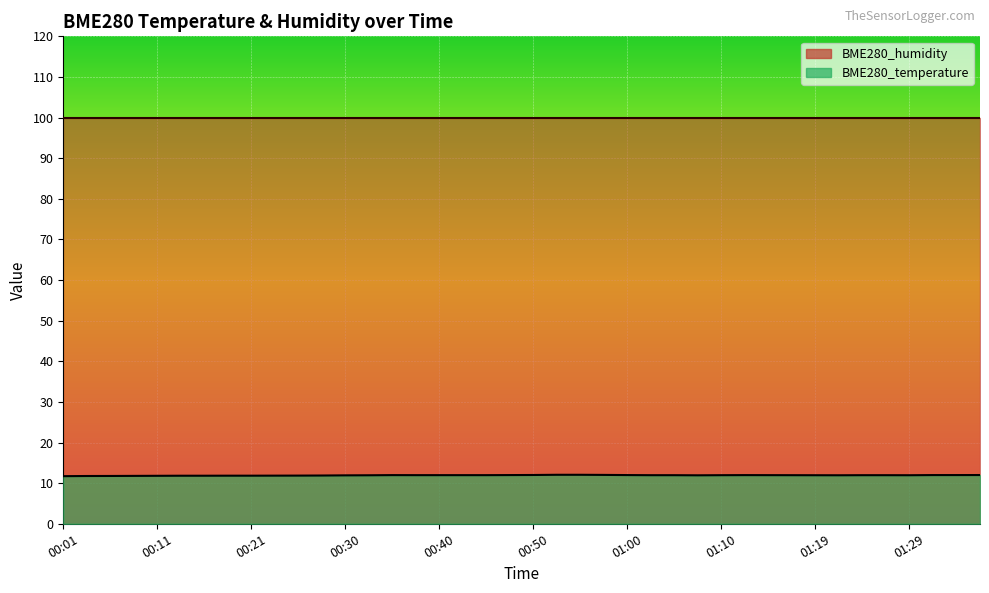

Rank the categories by value from lowest to highest.

00:01, 00:03, 00:06, 00:08, 00:11, 00:13, 00:16, 00:18, 00:21, 00:23, 00:26, 00:28, 00:30, 01:07, 00:33, 01:22, 01:19, 01:29, 01:02, 01:05, 01:10, 01:17, 01:24, 01:27, 00:38, 00:40, 00:43, 00:45, 01:14, 00:35, 01:12, 00:48, 01:00, 01:32, 01:34, 01:36, 00:50, 00:57, 00:52, 00:55